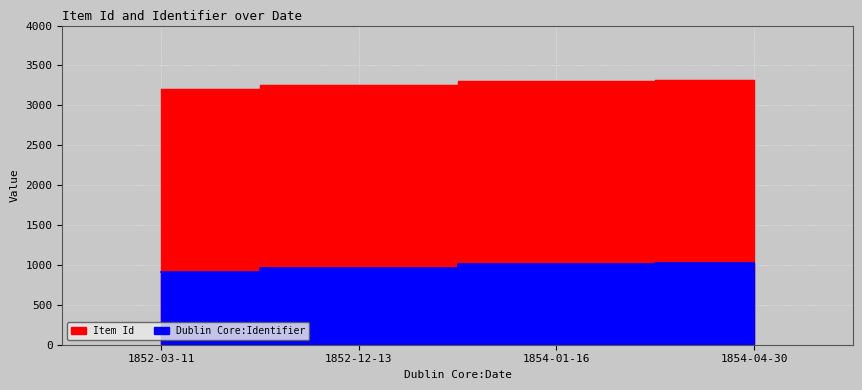

True or false: Item Id has more than 1 interior local peaks.

False